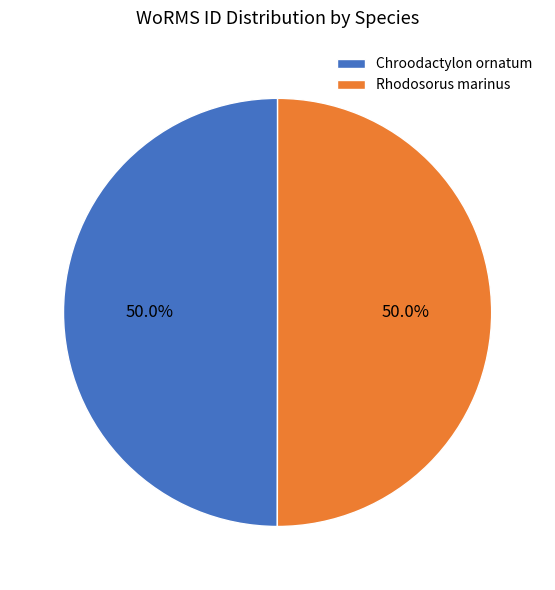

What is the ratio of the value at Rhodosorus marinus to the value at Chroodactylon ornatum?

1.0